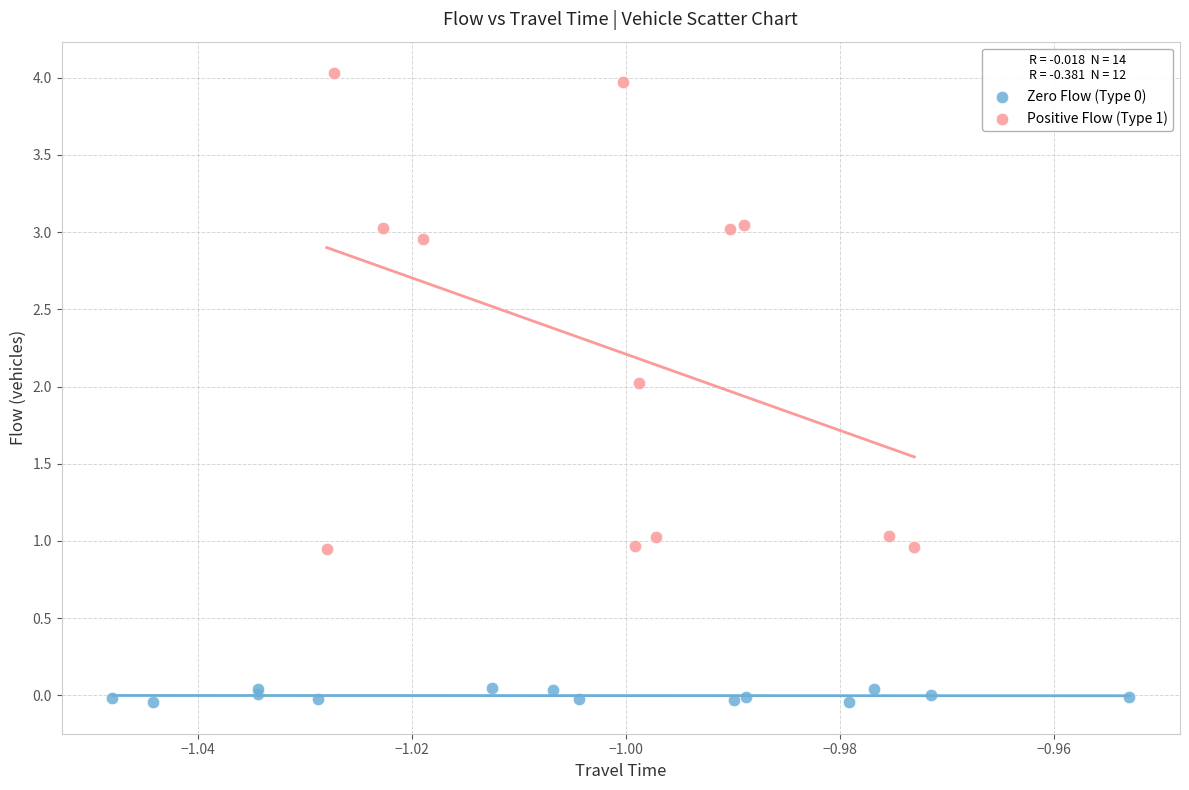

Which series reaches the maximum Y coordinate?

Positive Flow (Type 1)